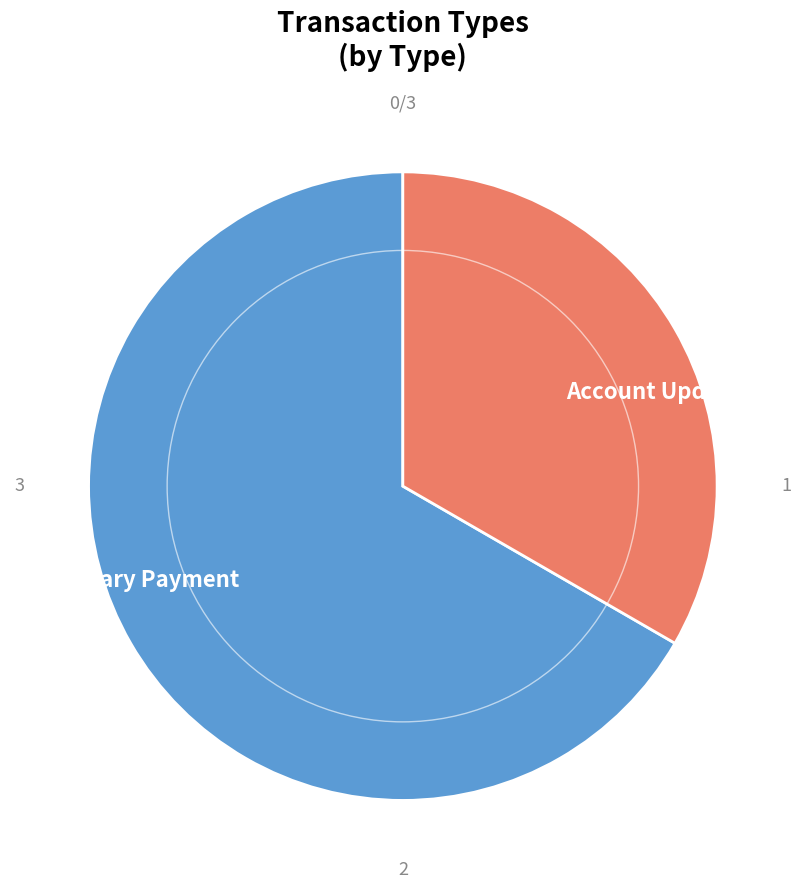

What is the largest slice in the pie chart?

Ordinary Payment